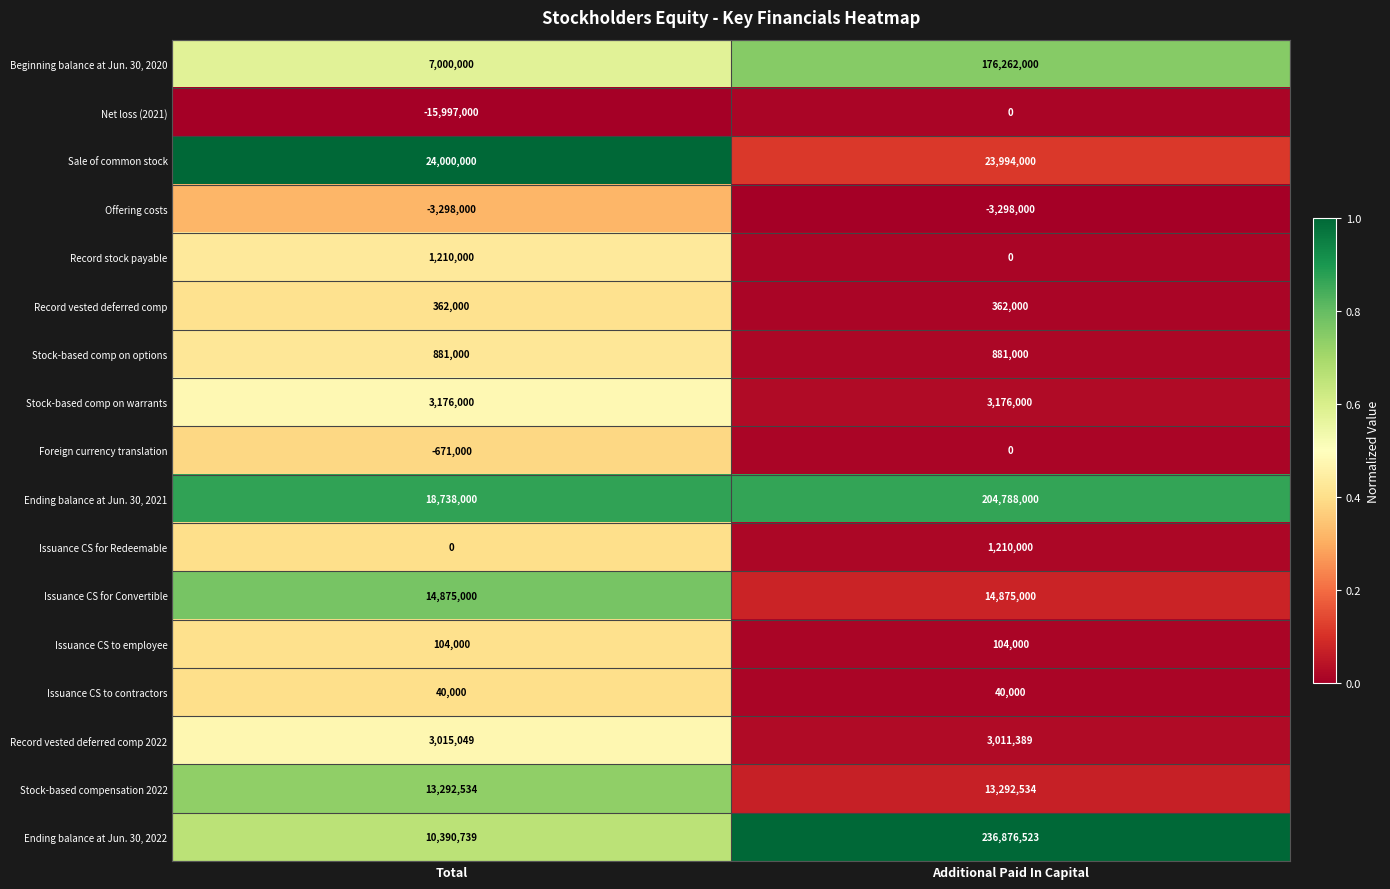

At which label is Net loss (2021) closest to -7998500?

Total